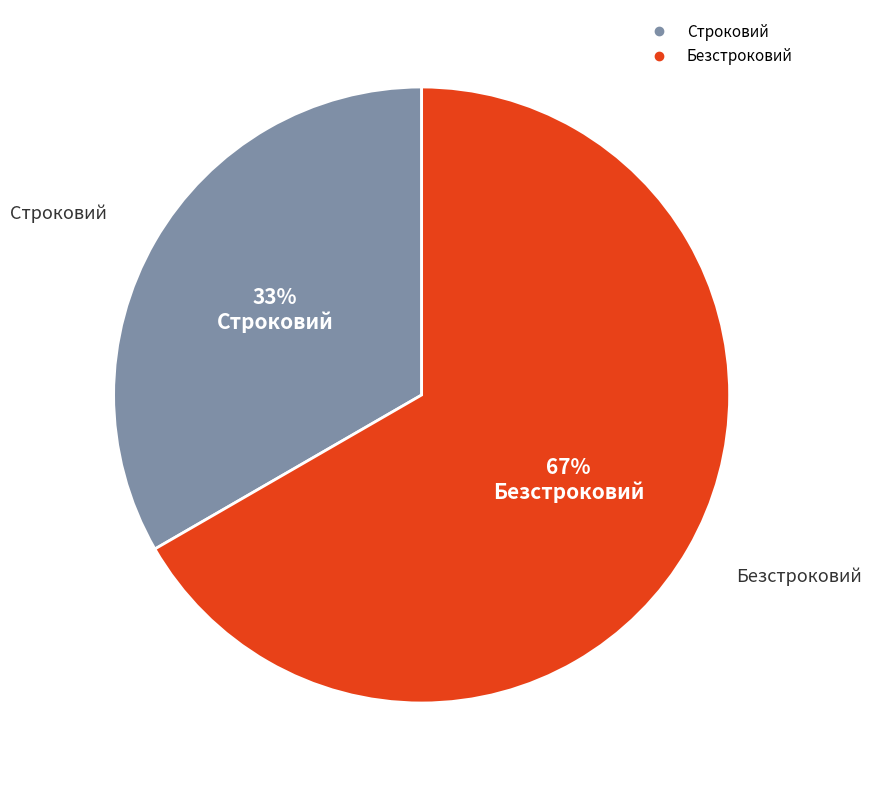

How many slices are in this pie chart?

2